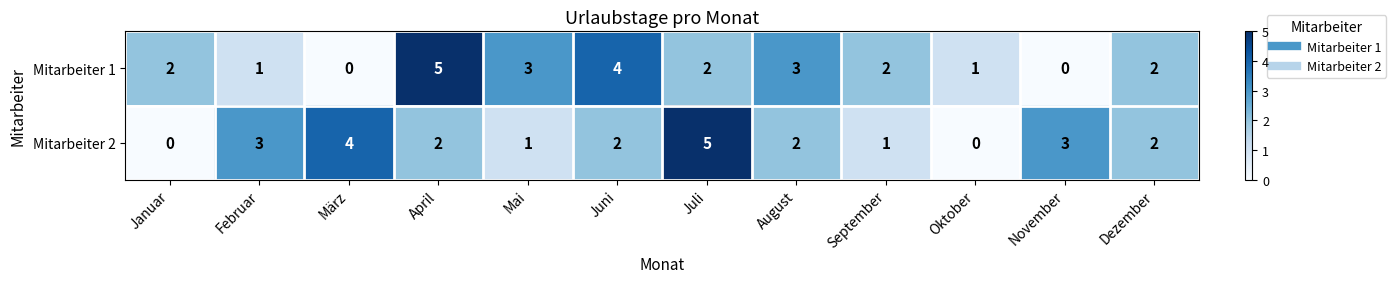

The Mitarbeiter 1 series shows 0 at März. True or false?

True